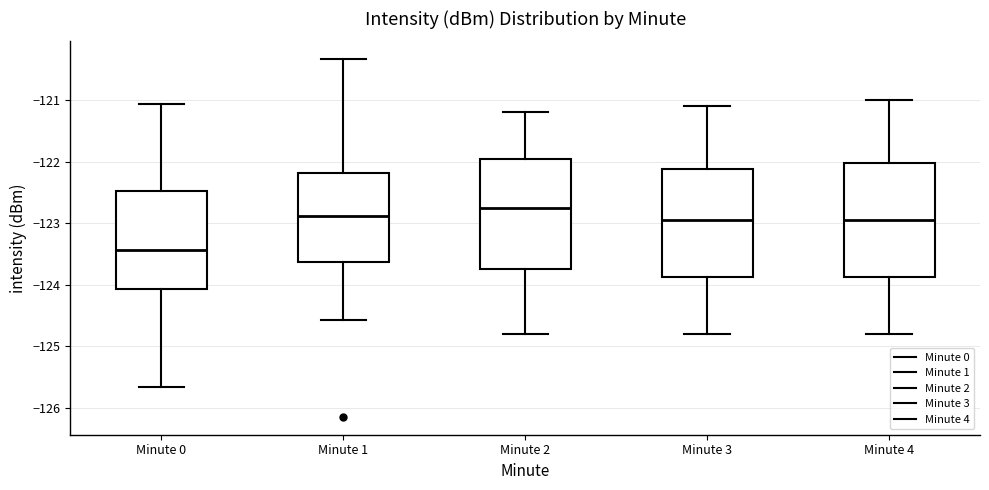

Which box has the lowest median line?

Minute 0